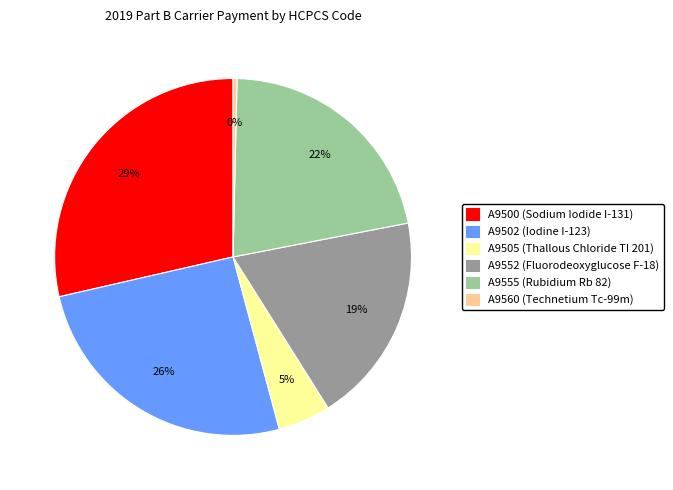

Is it true that A9500 is 18% of the pie?

False